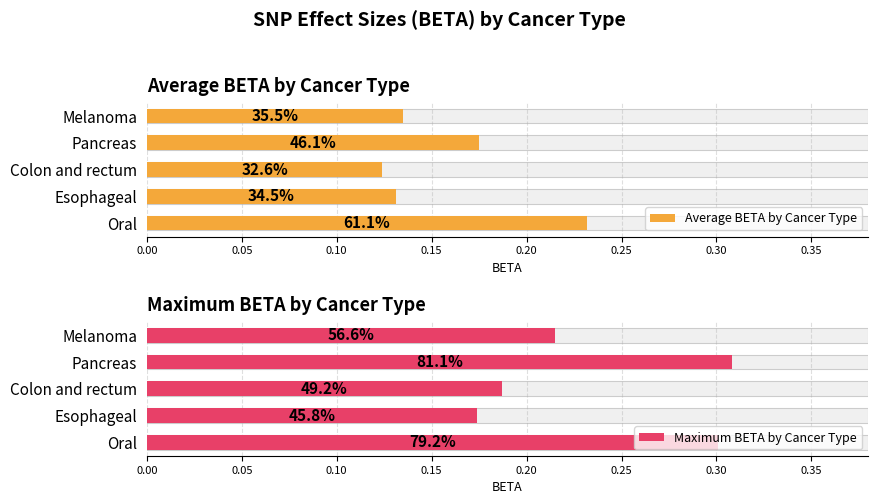

Is the value of Maximum BETA by Cancer Type at Colon and rectum greater than the value of Average BETA by Cancer Type at Esophageal?

Yes